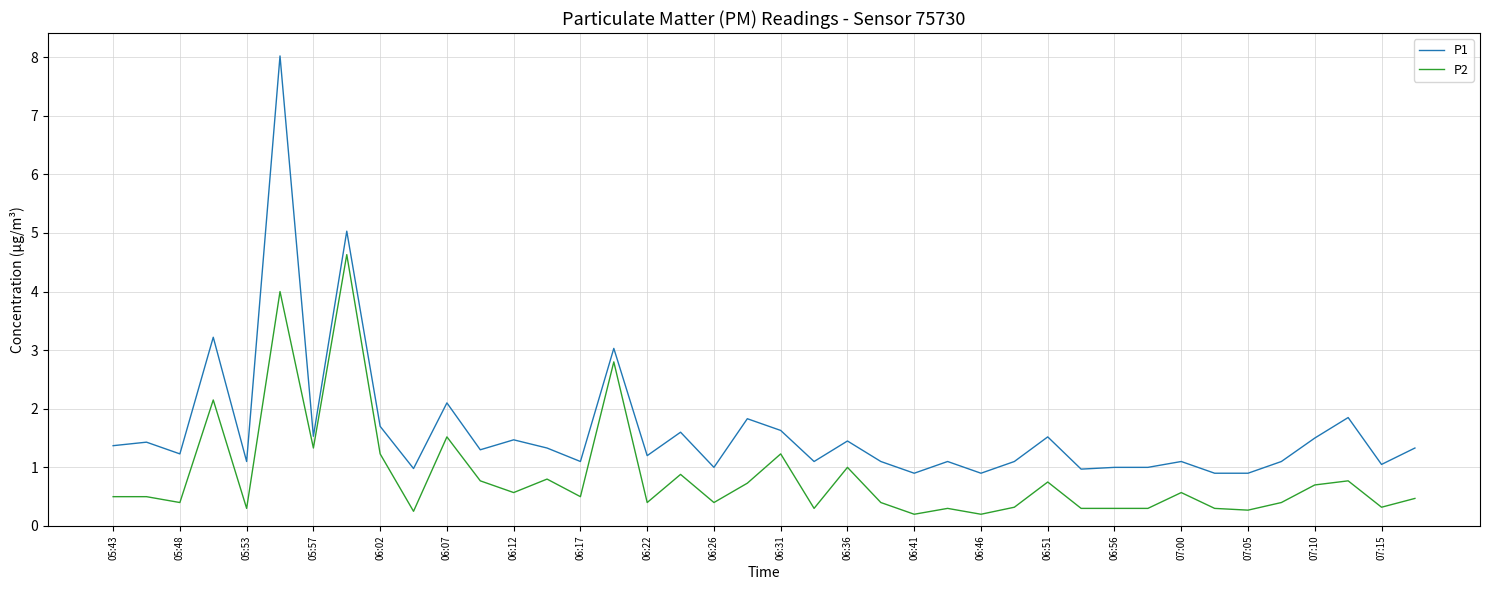

What is the difference between the maximum and minimum values in the P2 series?

4.4